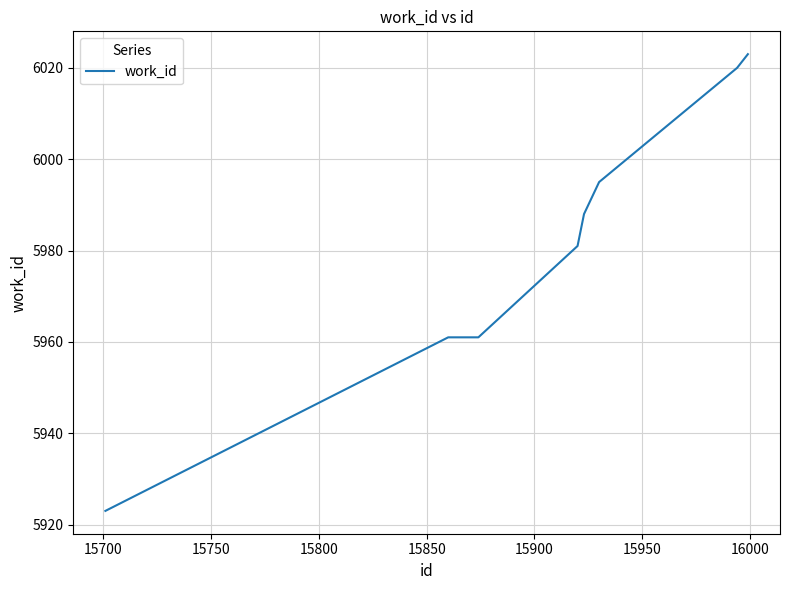

Reading left to right, extract all data points from this chart.

5923	5961	5961	5981	5988	5989	5993	5995	6020	6023